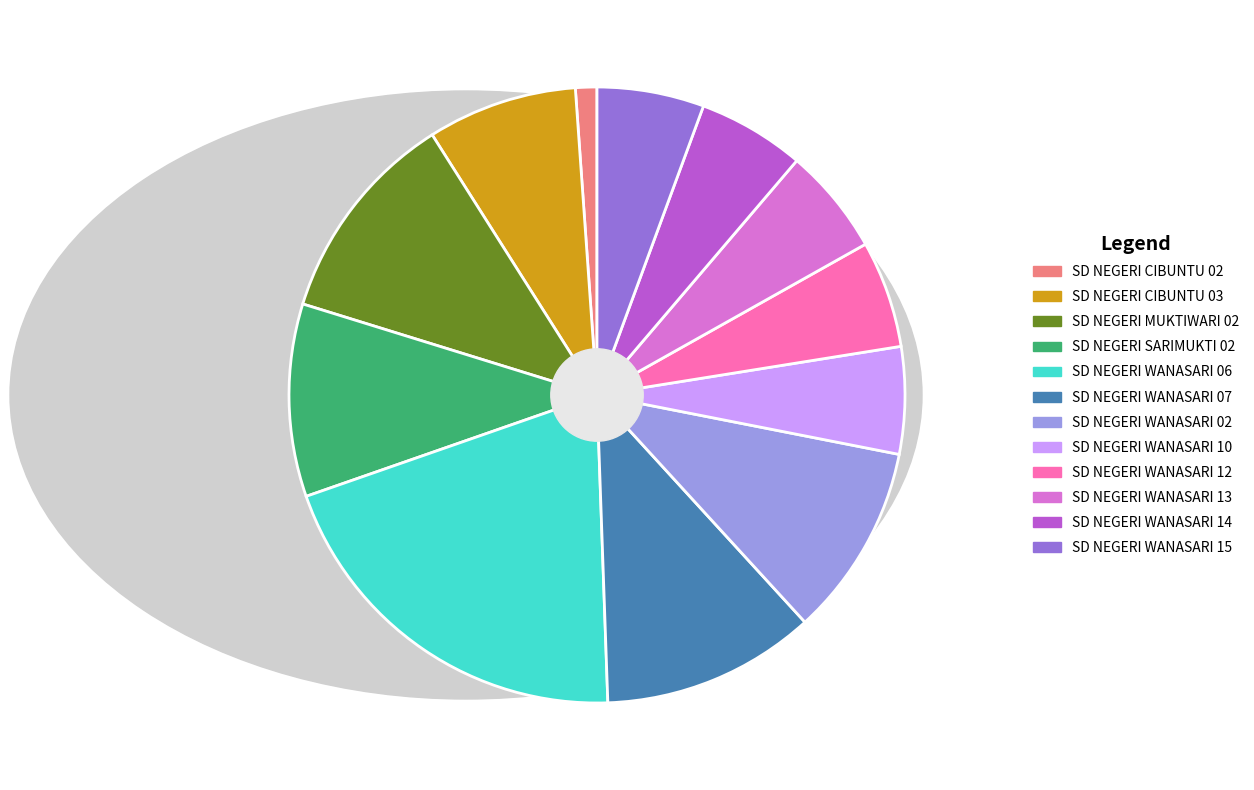

Count the number of slices in the pie.

12